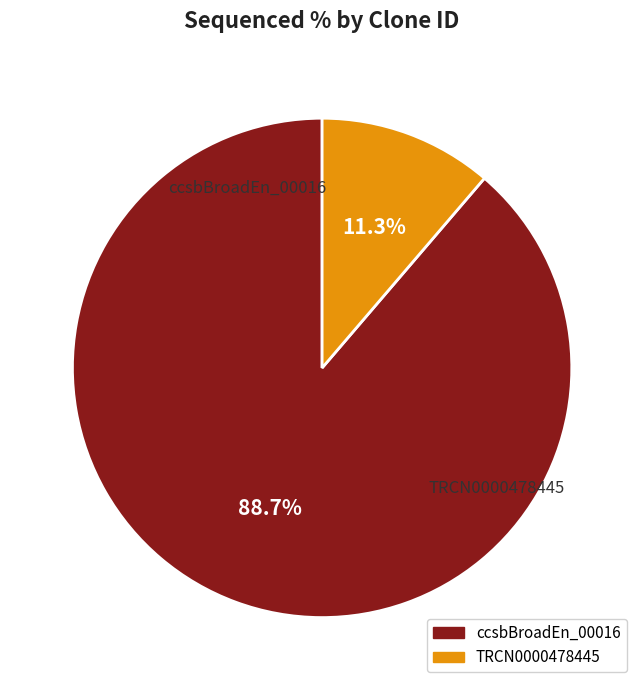

Is there any slice that represents more than half of the pie?

Yes